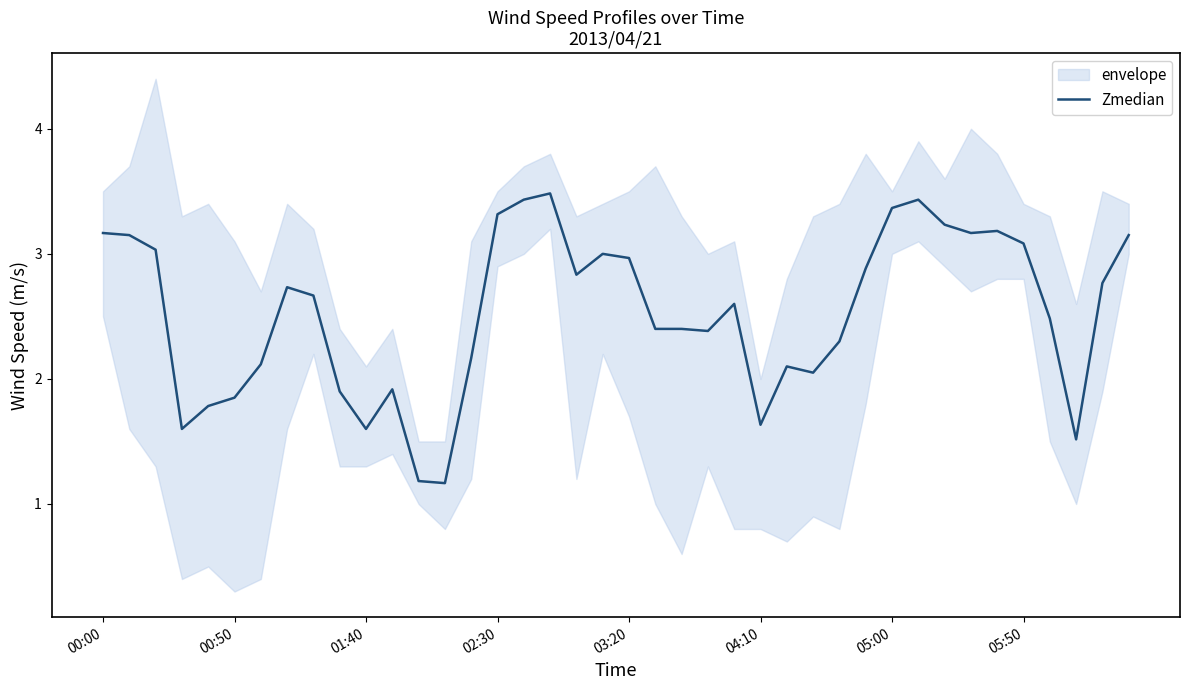

What is the minimum value for Zmedian?

1.2